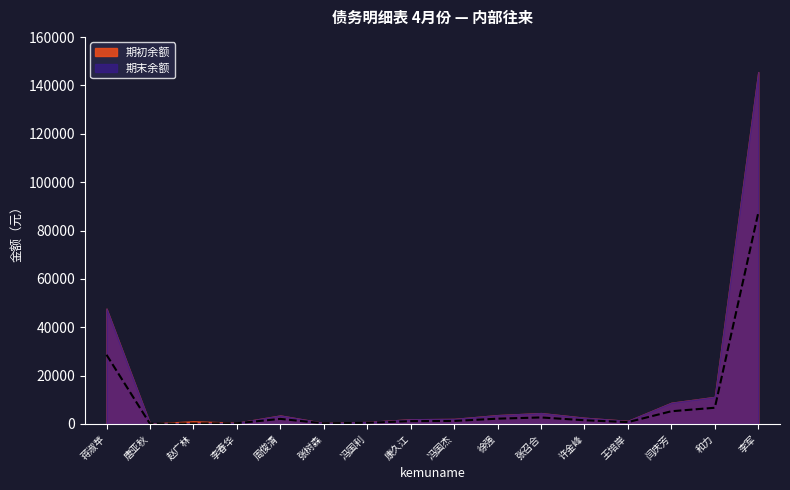

What is the label of the 6th point from the left?

张树森